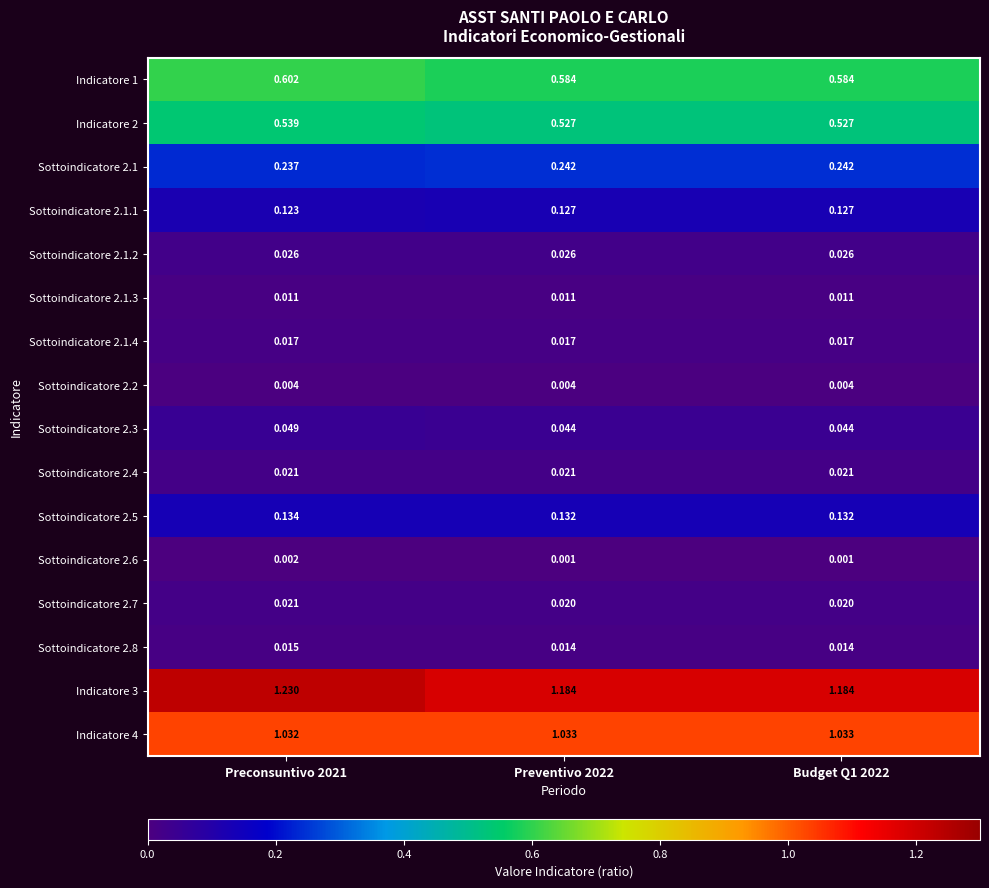

Is the value of Indicatore 3 at Preventivo 2022 greater than the value of Indicatore 1 at Budget Q1 2022?

Yes